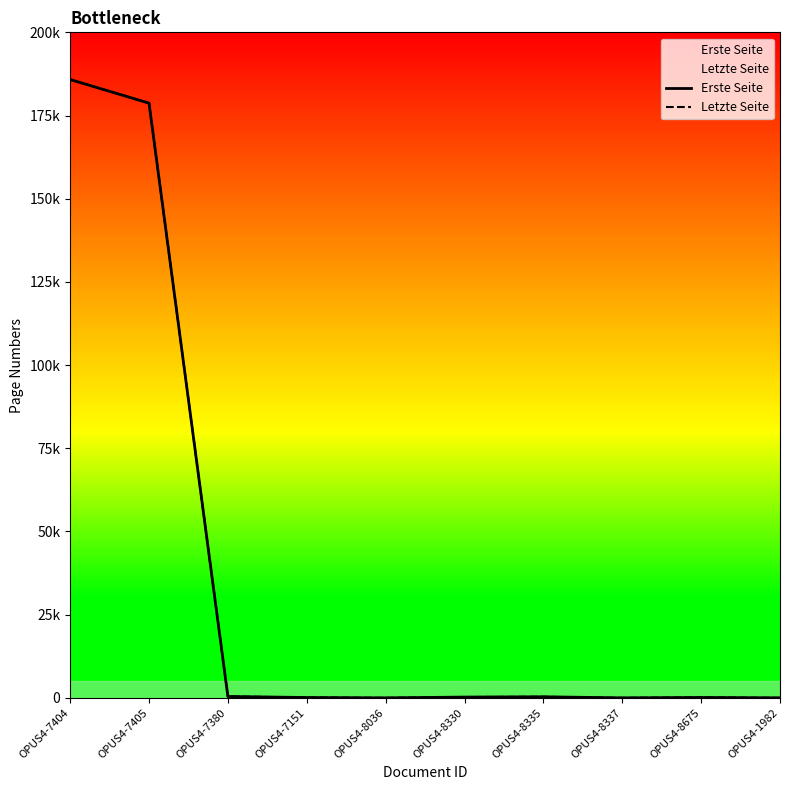

Reading left to right, transcribe all the data shown in this chart.

Erste Seite: 185815	178720	413	105	0	233	321	0	118	0
Letzte Seite: 185815	178720	414	124	0	243	324	0	145	0